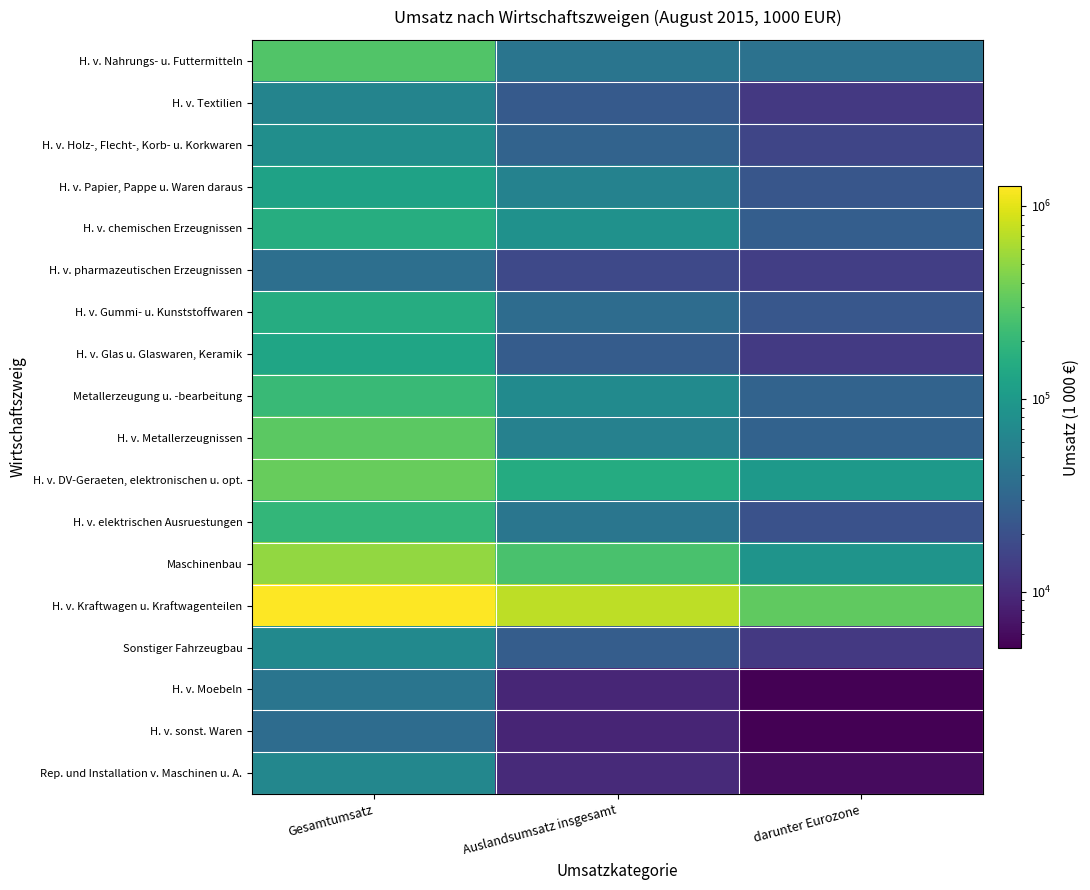

What is the minimum value shown in the chart?

5112